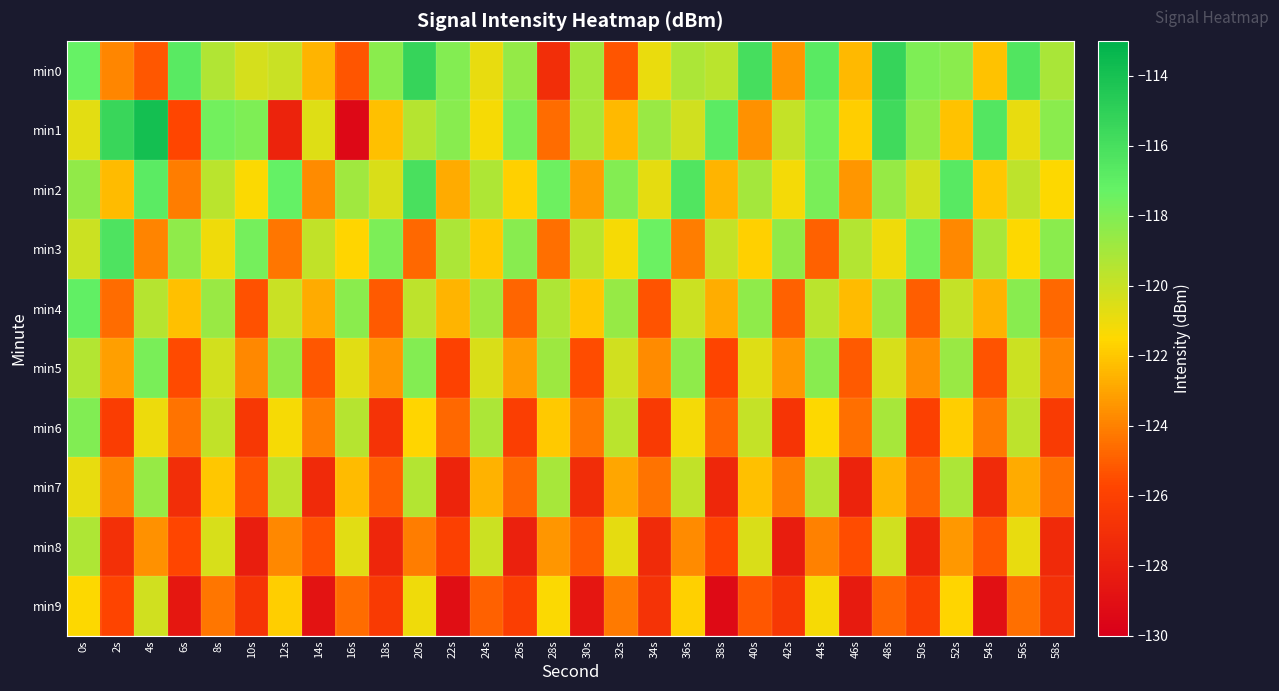

Which series changed the most between 4s and 16s?

min1